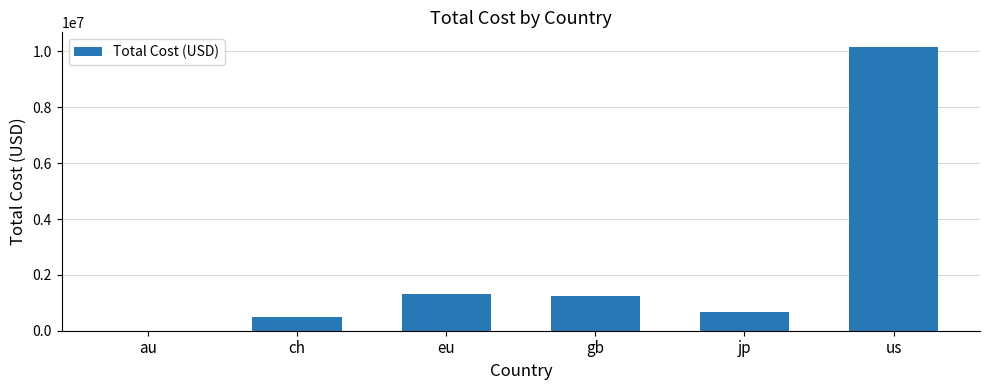

What is the sum of the values at jp and eu?

1990828.8